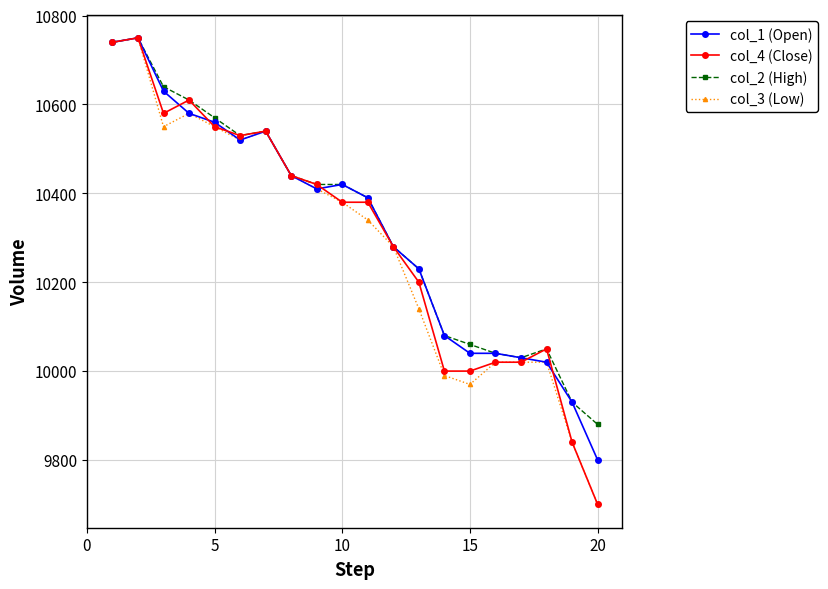

What is the value of the col_1 (Open) point at the 2nd from the left?

10750